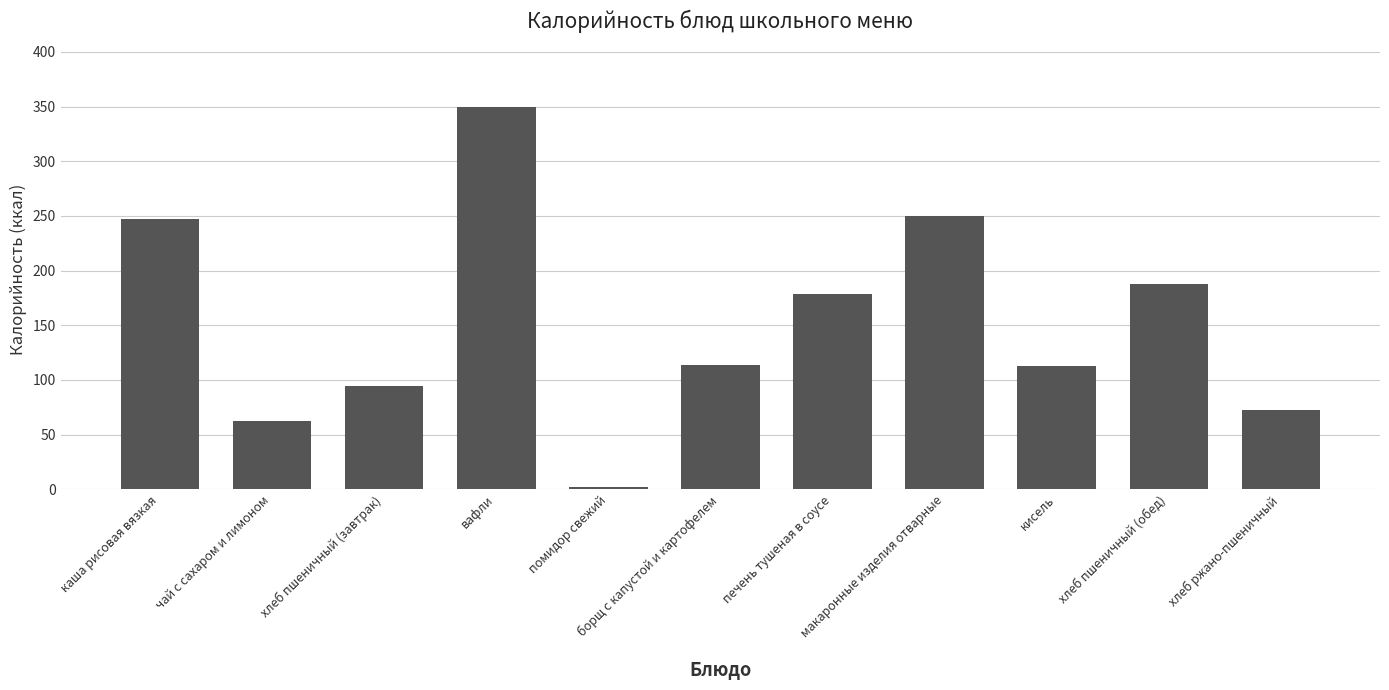

What is the sum of all values?

1670.9